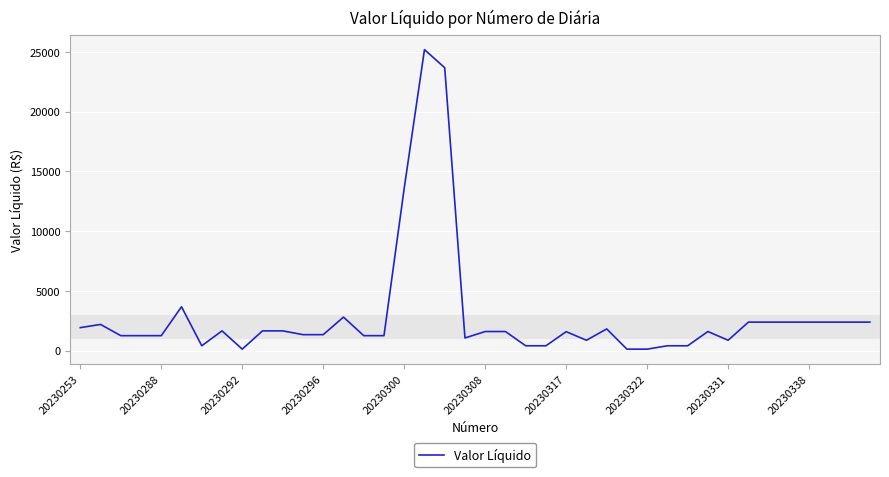

What is the greatest value displayed?

25194